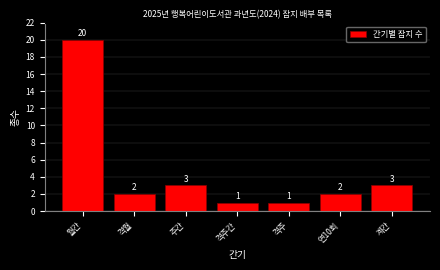

Reading left to right, what are all the values shown in this chart?

20	2	3	1	1	2	3